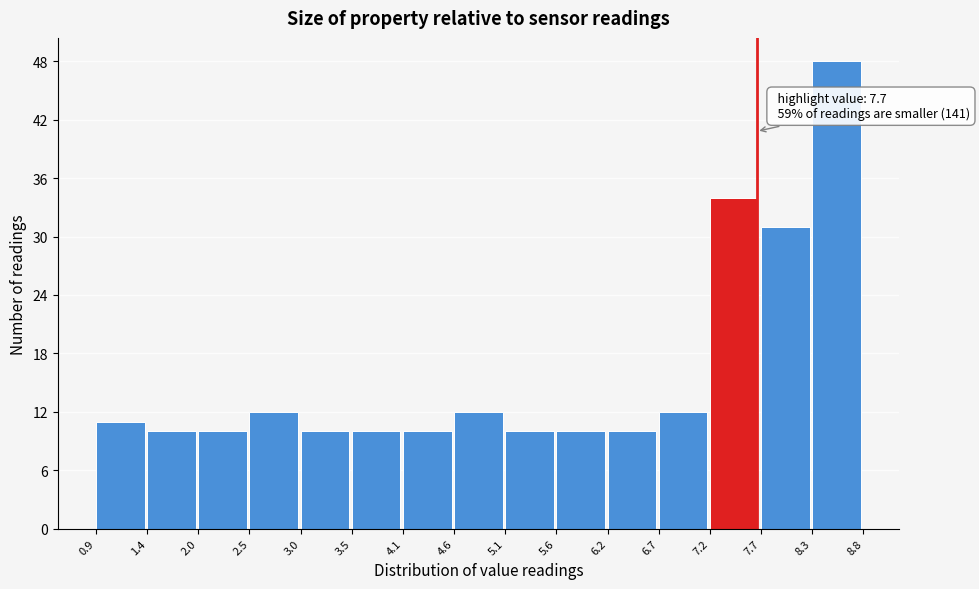

Over which range of the x-axis is the bar tallest?

8.3 to 8.8